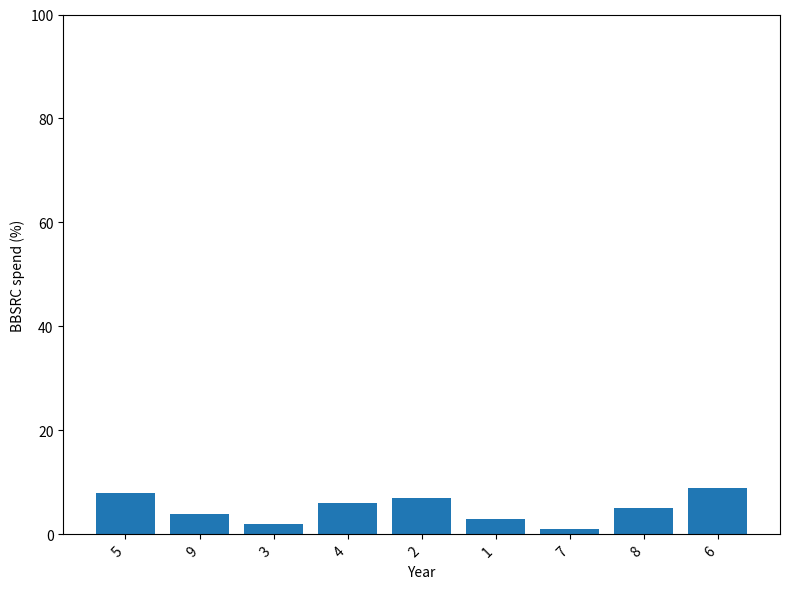

Read the value at 2.

7